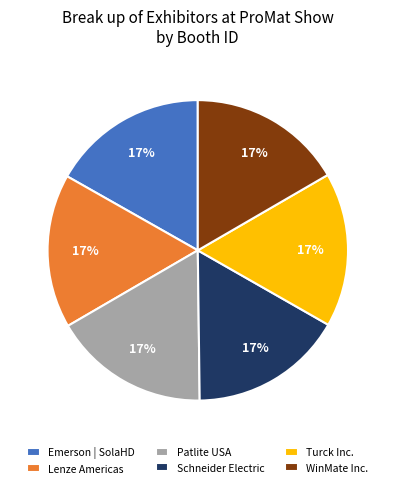

Is it true that WinMate Inc. is 17% of the pie?

True